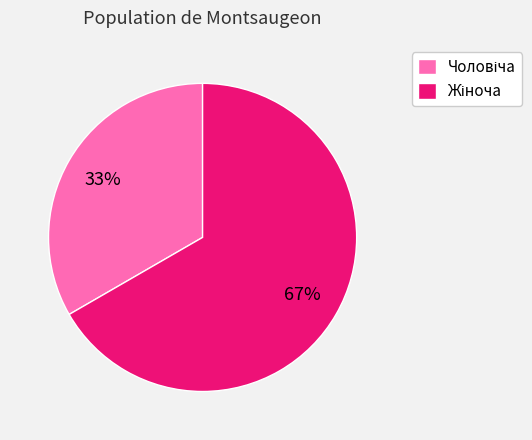

Is there any slice that represents more than half of the pie?

Yes